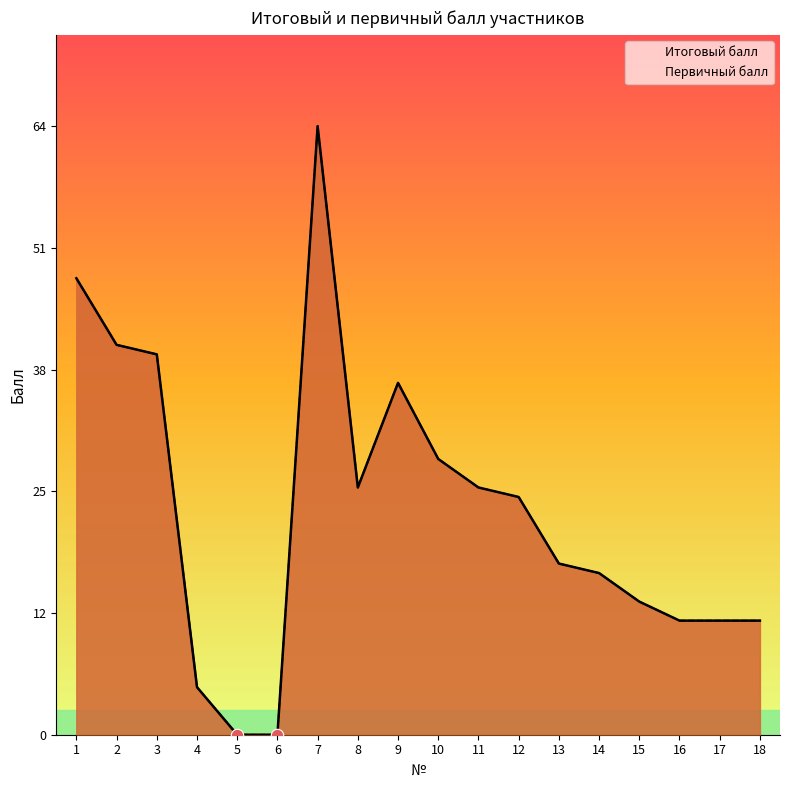

What is the total value across all series at 10?

58